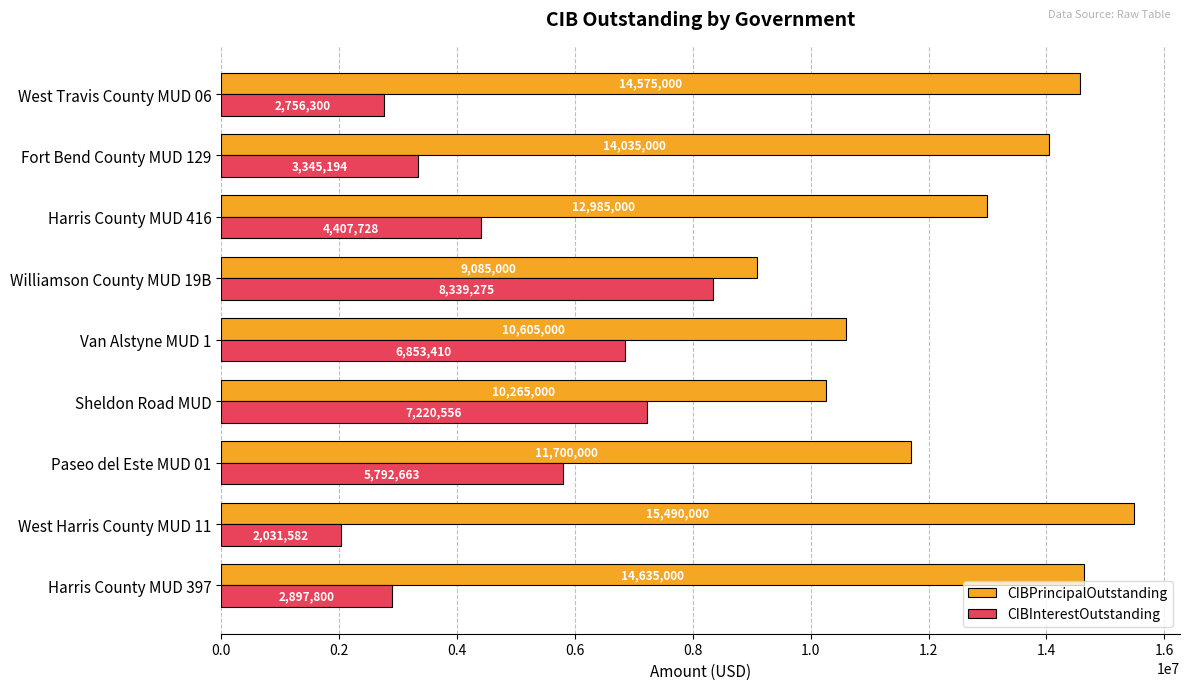

List the series in order of their peak value, highest first.

CIBPrincipalOutstanding, CIBInterestOutstanding